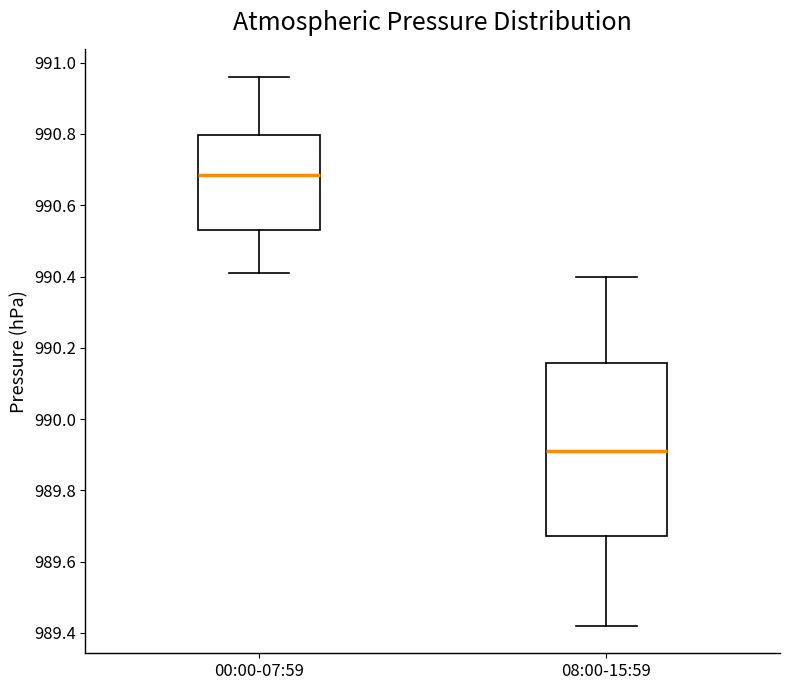

Reading left to right, read every box against the y-axis: the position of its median line, the range the box covers, and the ends of its whiskers. The values are not printed on the chart, so give them approximately, as read against the axis.

00:00-07:59: median 990.68, box 990.54 to 990.80, whiskers 990.42 to 990.96
08:00-15:59: median 989.92, box 989.68 to 990.16, whiskers 989.42 to 990.40